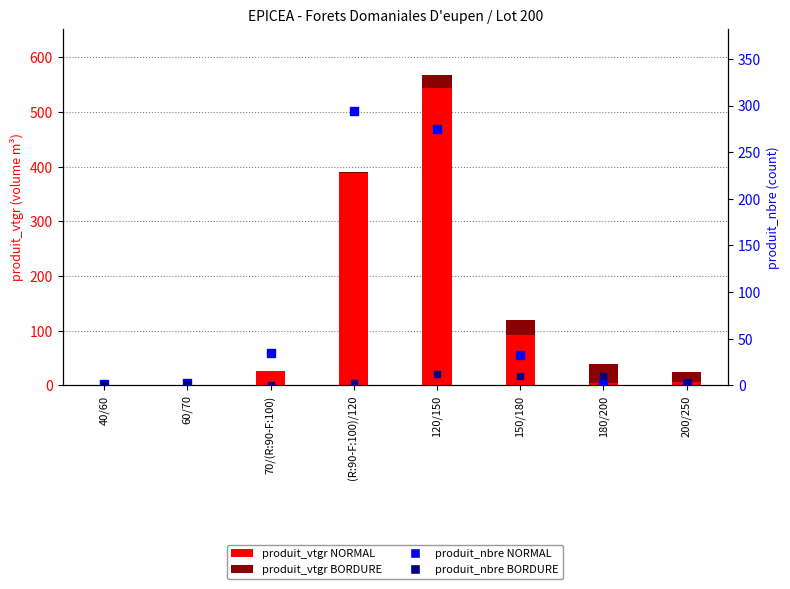

Is the value of produit_vtgr NORMAL at 150/180 greater than the value of produit_nbre NORMAL at 60/70?

Yes